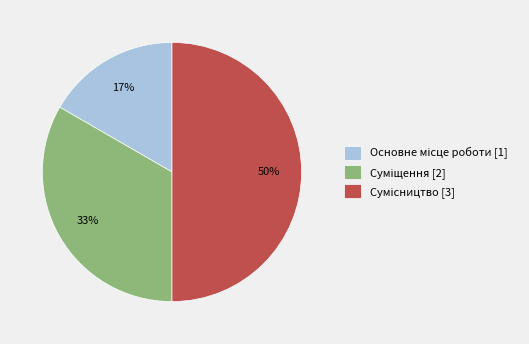

To the nearest percent, what is the difference between the largest and smallest slice percentages?

33%